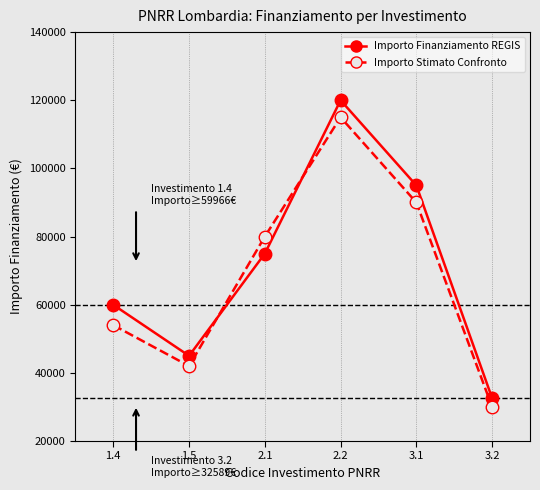

What is the sum of the Importo Finanziamento REGIS values at 3.2 and 2.1?

107589